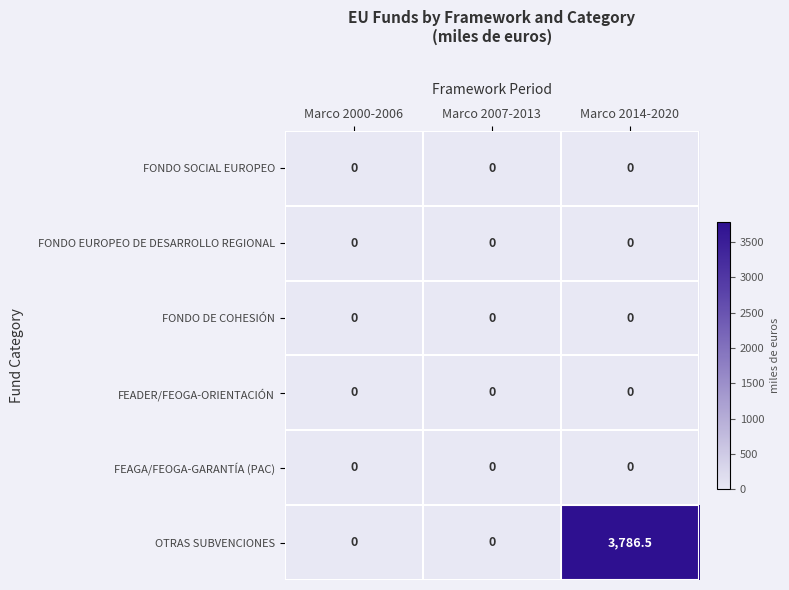

True or false: FEADER/FEOGA-ORIENTACIÓN has a value of 0.0 at Marco 2000-2006.

True